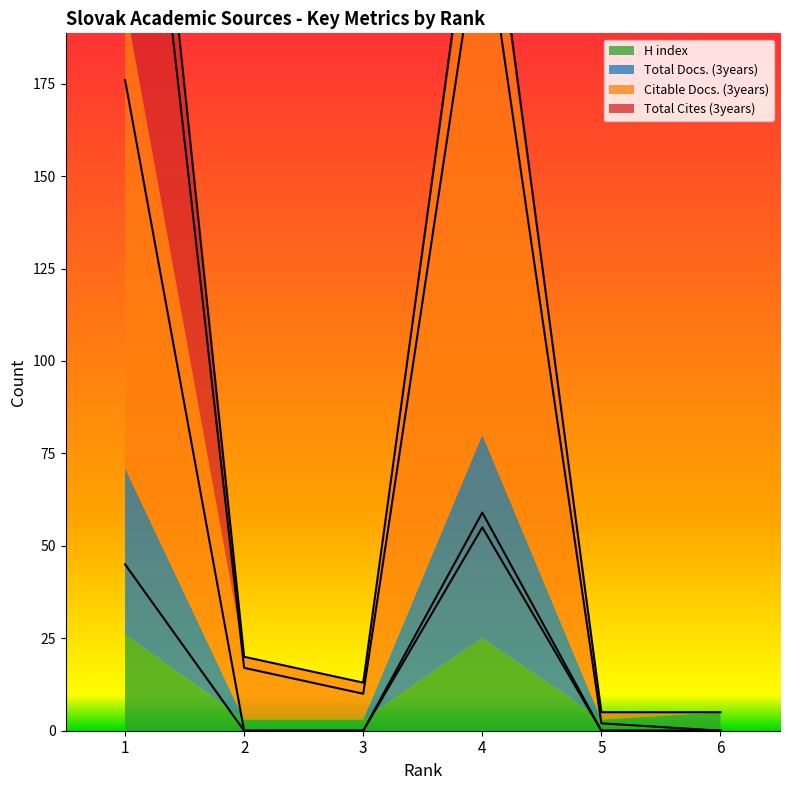

List the labels in order of Total Docs. (3years) value, largest first.

4, 1, 2, 3, 5, 6